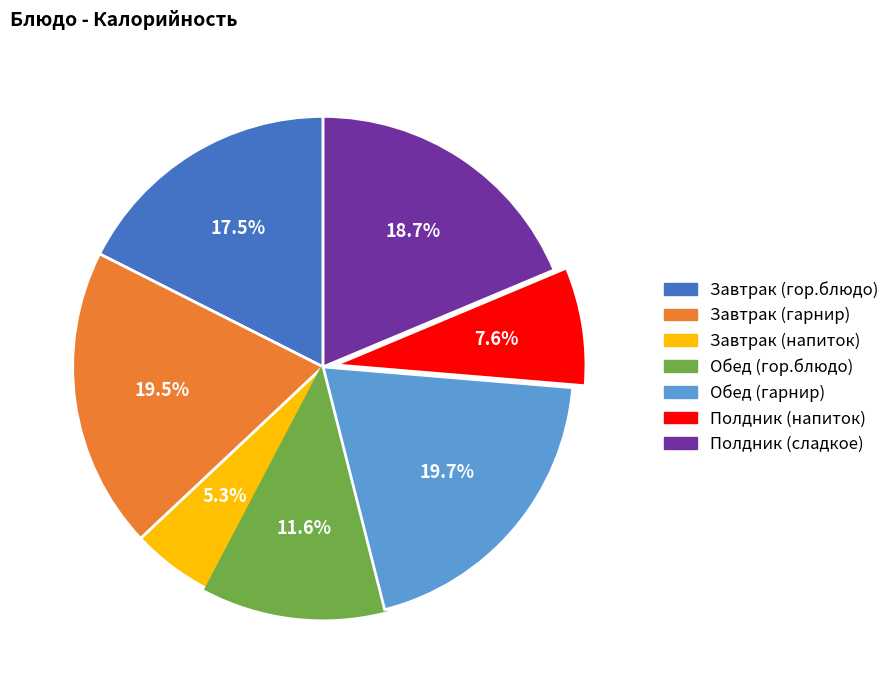

True or false: Полдник (сладкое) accounts for 6% of the total.

False